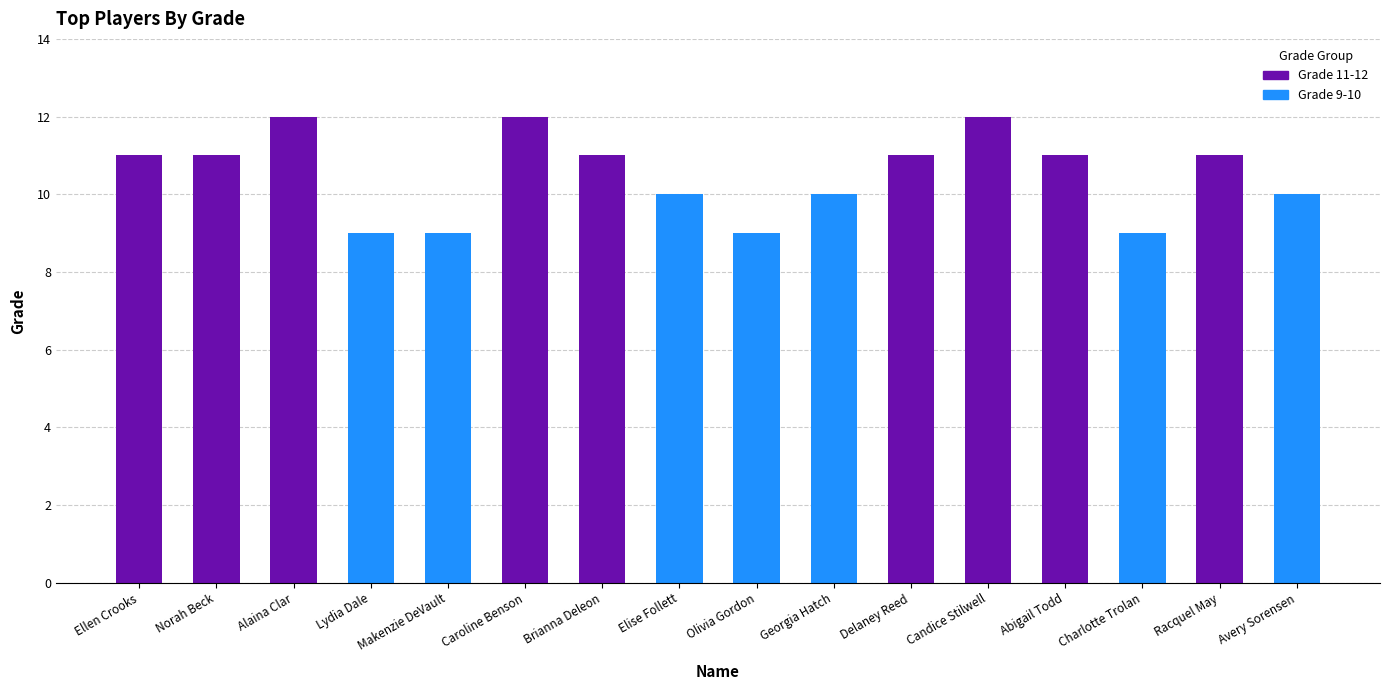

Reading left to right, list all the values displayed in this chart.

Ellen Crooks=11	Norah Beck=11	Alaina Clar=12	Lydia Dale=9	Makenzie DeVault=9	Caroline Benson=12	Brianna Deleon=11	Elise Follett=10	Olivia Gordon=9	Georgia Hatch=10	Delaney Reed=11	Candice Stilwell=12	Abigail Todd=11	Charlotte Trolan=9	Racquel May=11	Avery Sorensen=10